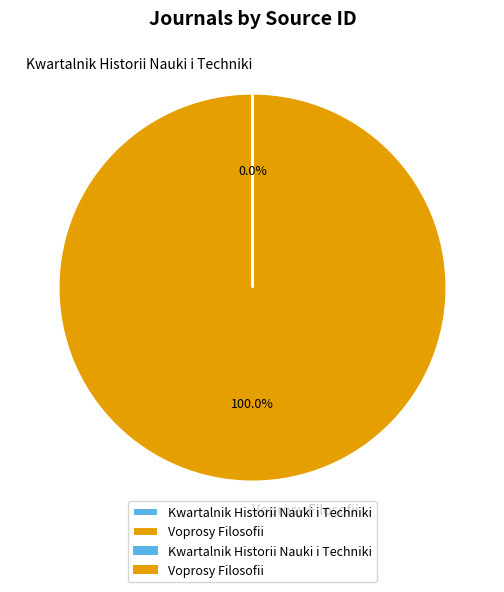

Is it true that Voprosy Filosofii is 100% of the pie?

True